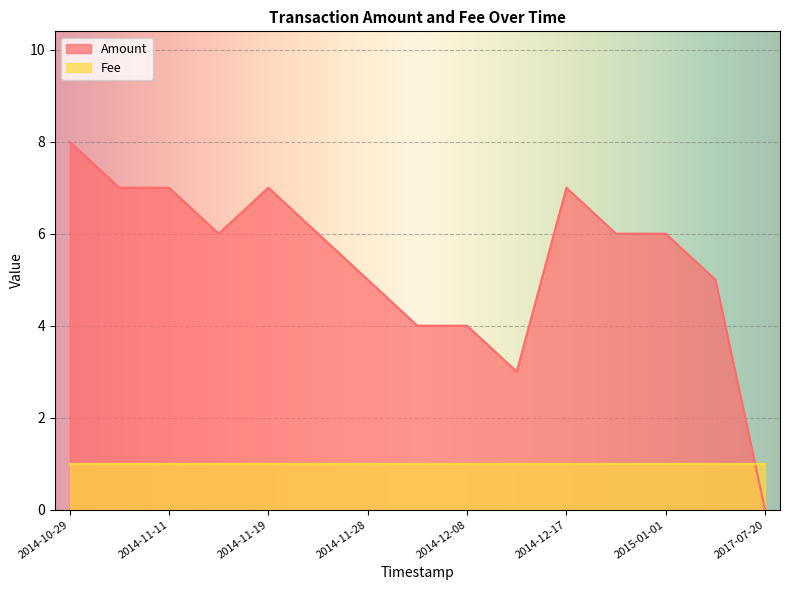

Read the Amount value at 2014-11-28.

5